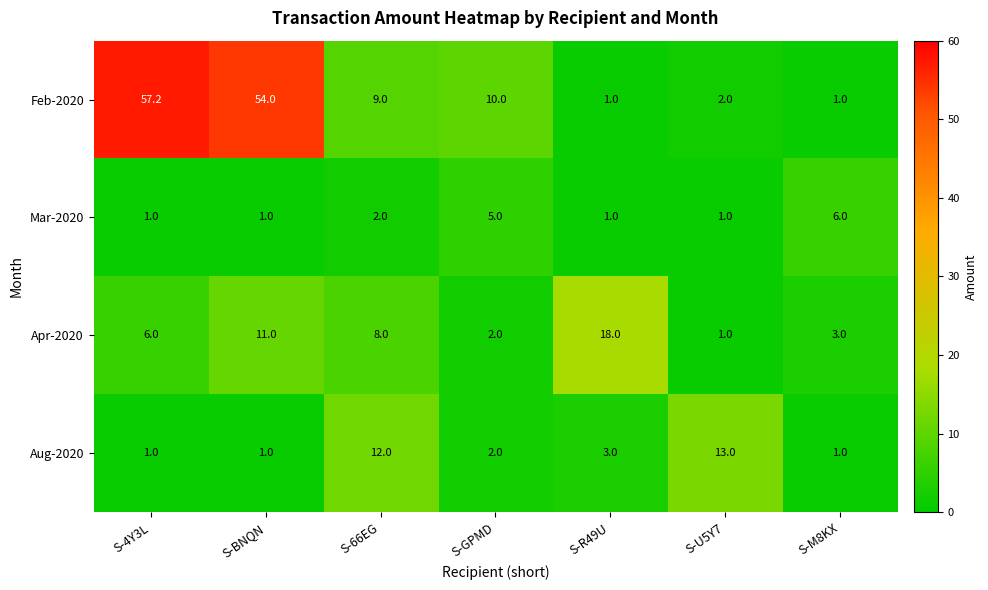

Which series has the largest total across all categories?

Feb-2020